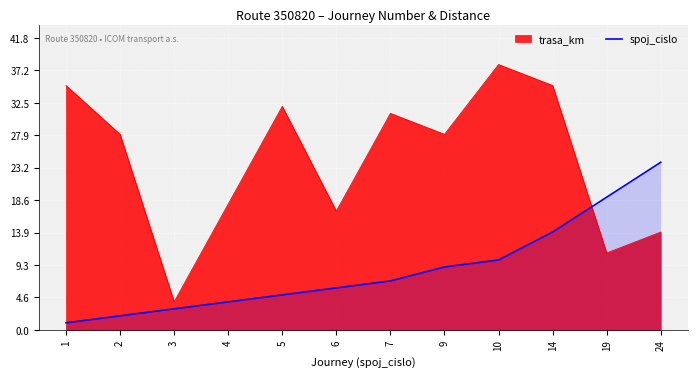

Is it true that the value at 3 is 3?

True